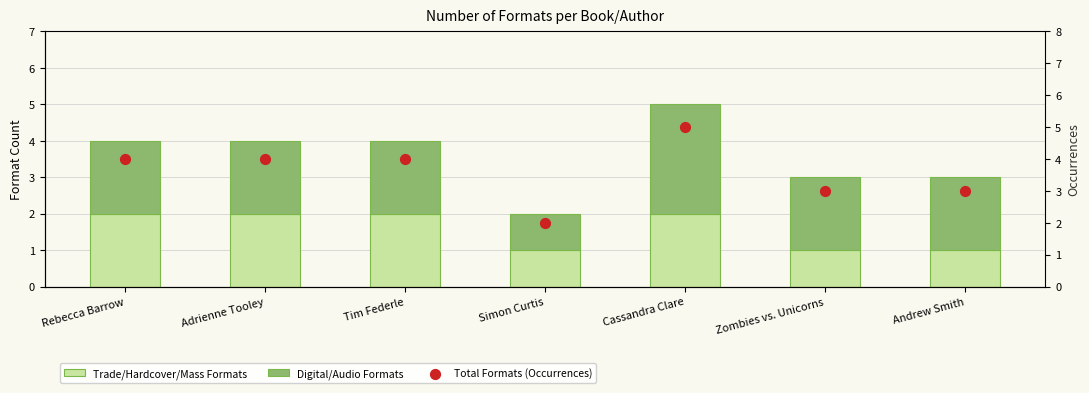

Is the value of Total Formats (Occurrences) at Zombies vs. Unicorns greater than the value of Trade/Hardcover/Mass Formats at Zombies vs. Unicorns?

Yes